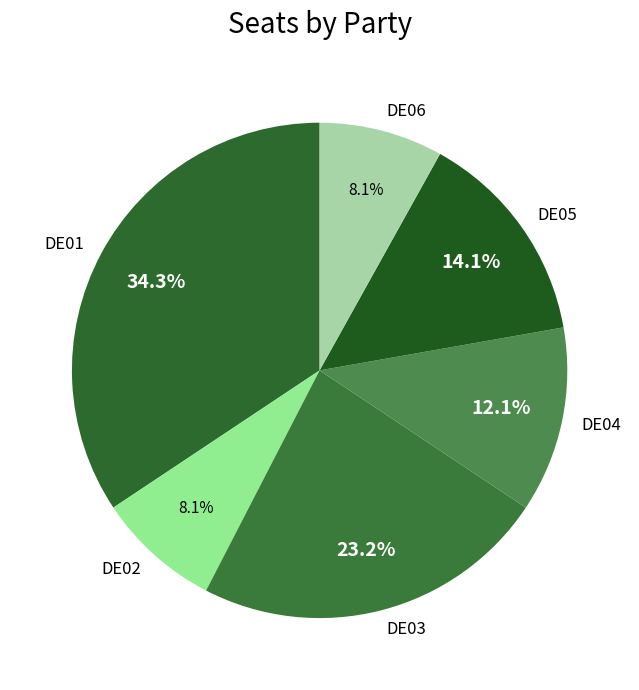

What portion of the pie excludes DE05?

85.9%